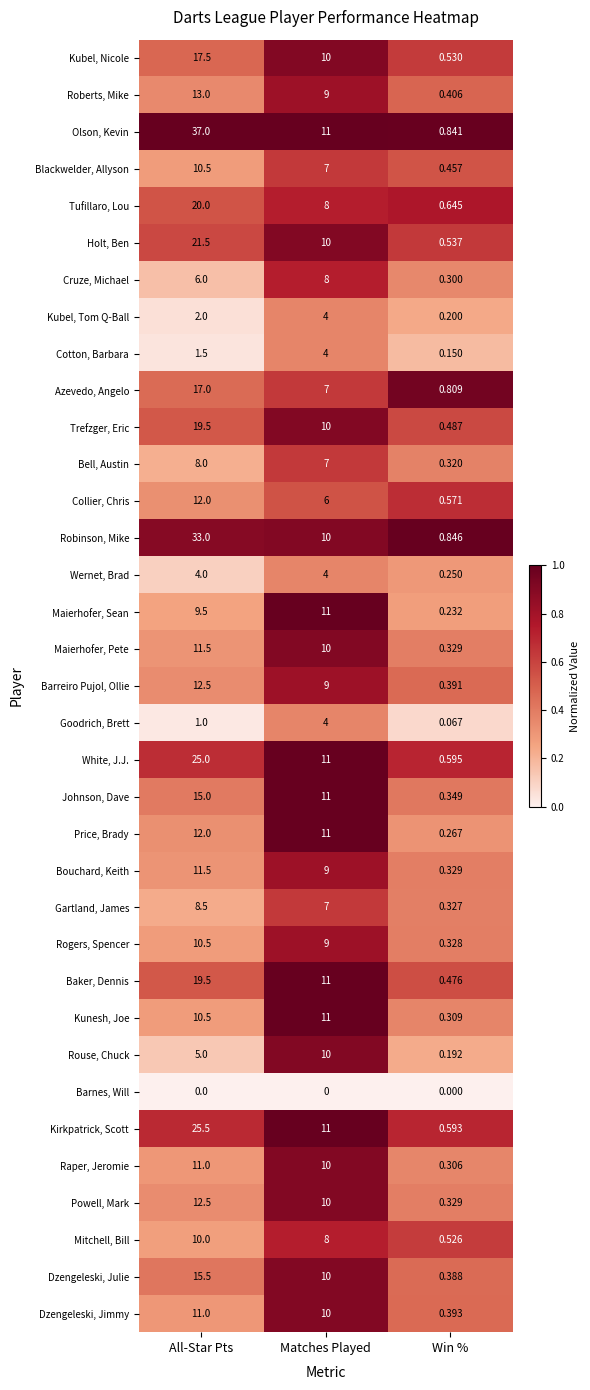

Where does the Kirkpatrick, Scott series first go above 11?

All-Star Pts